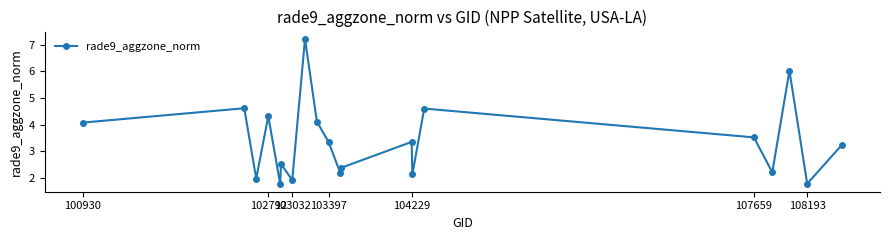

What is the difference between the maximum and minimum values?

5.5